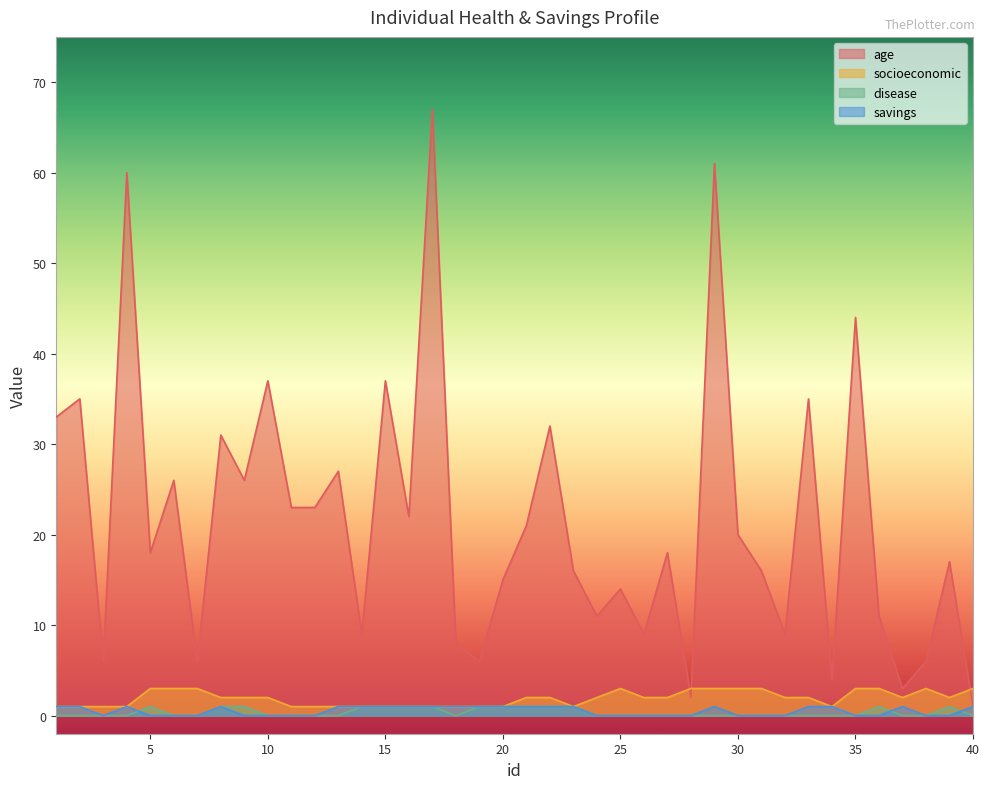

True or false: disease and socioeconomic cross at least once.

False